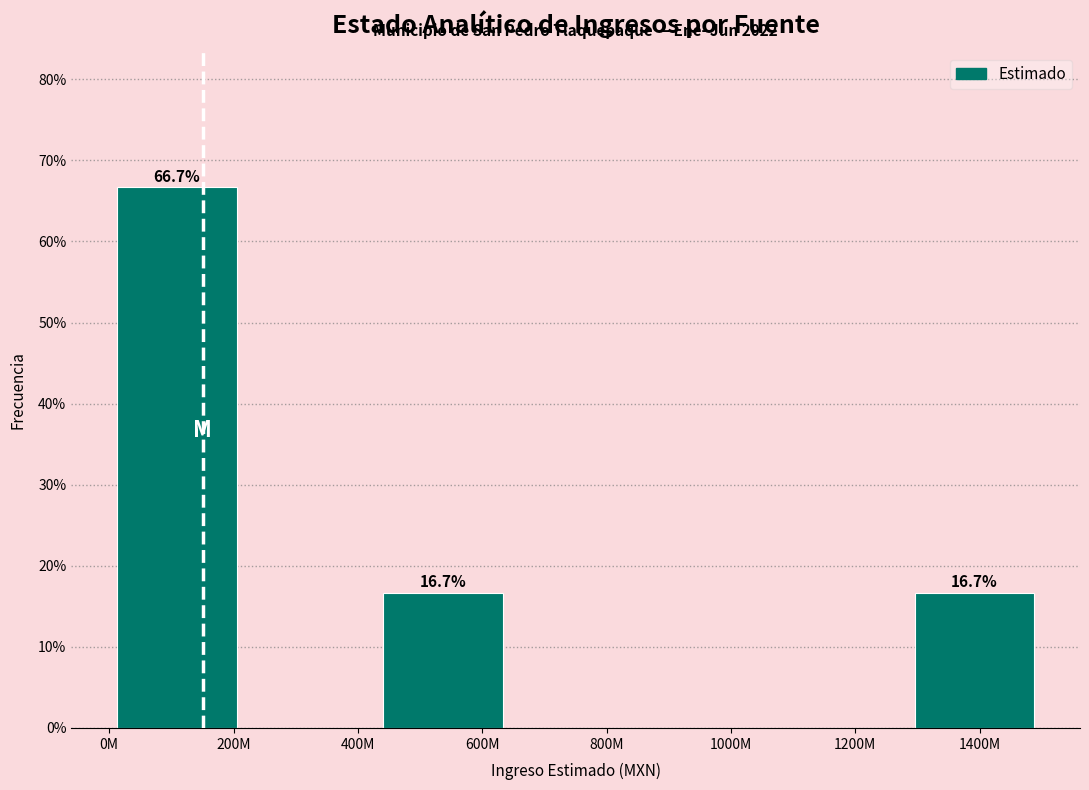

Reading left to right, transcribe all the data shown in this chart.

200M=66.7	400M=0.0	600M=16.7	800M=0.0	1000M=0.0	1200M=0.0	1400M=16.7